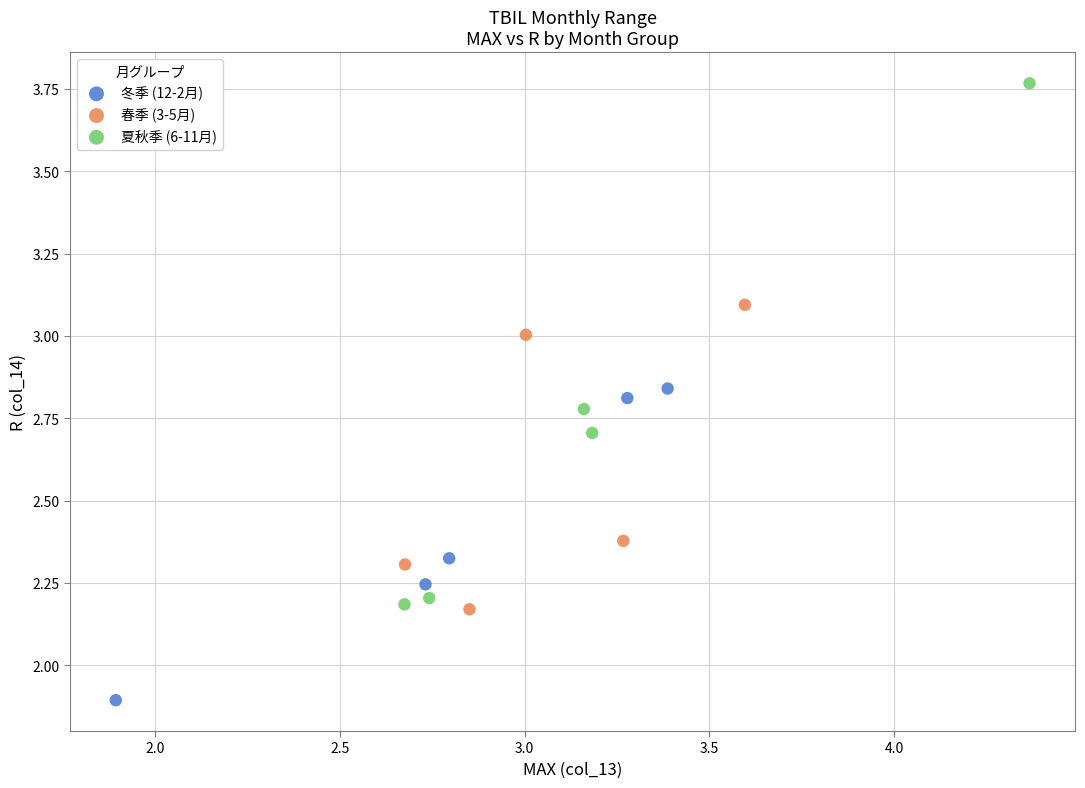

Which series has the widest spread of Y values?

夏秋季 (6-11月)